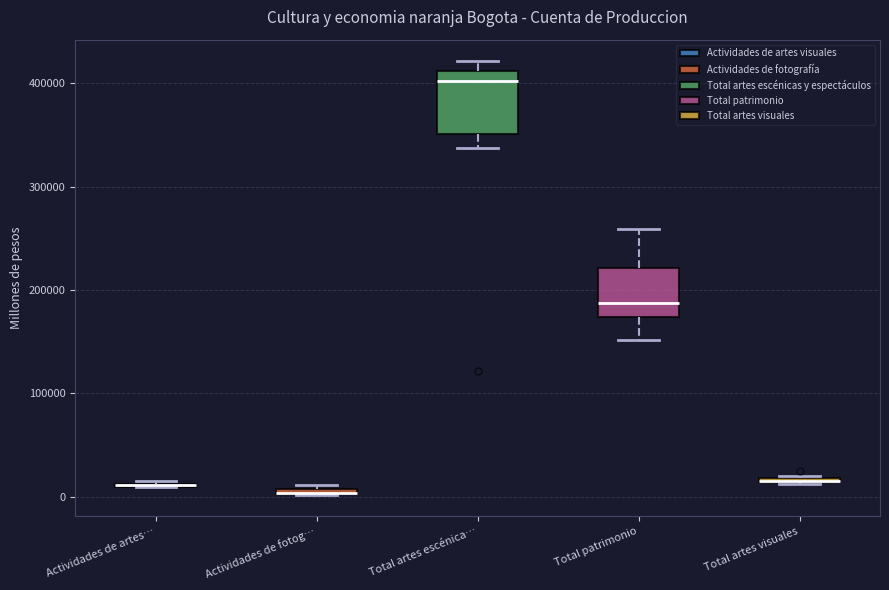

Where does the lower whisker of the box for Total patrimonio end on the y-axis? The values are not printed on the chart, so give them approximately, as read against the axis.

150000